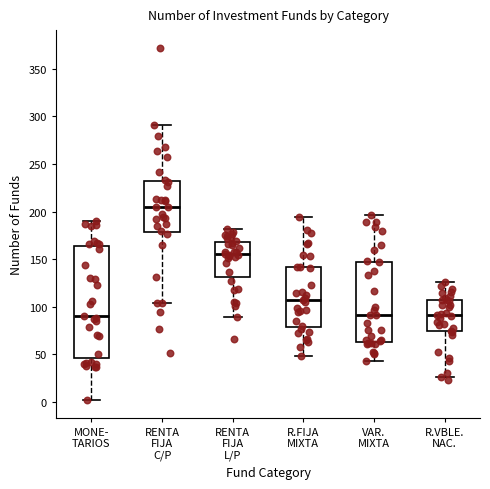

Reading left to right, transcribe this box plot: for each box, give where its median line is, the range the box spans, and where its two whiskers end, as read against the y-axis. The values are not printed on the chart, so give them approximately, as read against the axis.

MONE- TARIOS: median 90, box 45 to 165, whiskers 0 to 190
RENTA FIJA C/P: median 205, box 180 to 230, whiskers 105 to 290
RENTA FIJA L/P: median 155, box 130 to 170, whiskers 90 to 180
R.FIJA MIXTA: median 105, box 80 to 140, whiskers 50 to 195
VAR. MIXTA: median 90, box 65 to 150, whiskers 45 to 195
R.VBLE. NAC.: median 90, box 75 to 105, whiskers 25 to 125